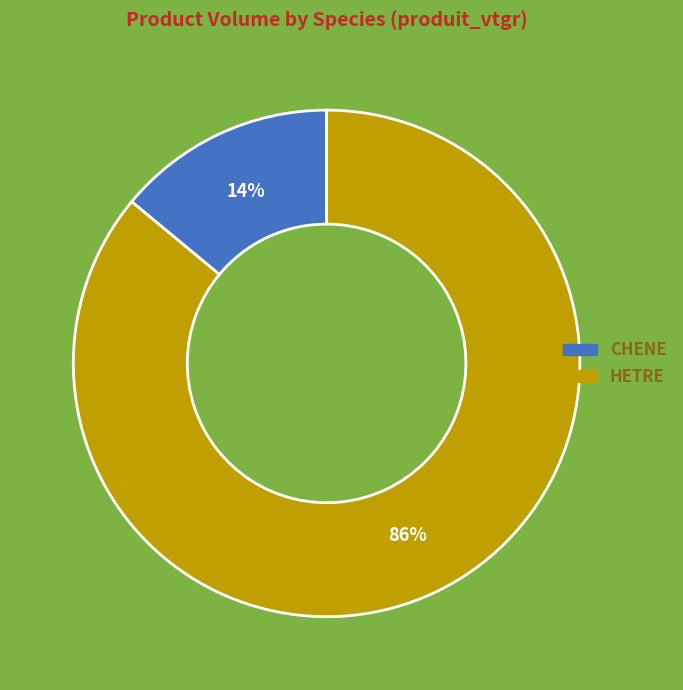

To the nearest percent, what is the average slice percentage?

50%